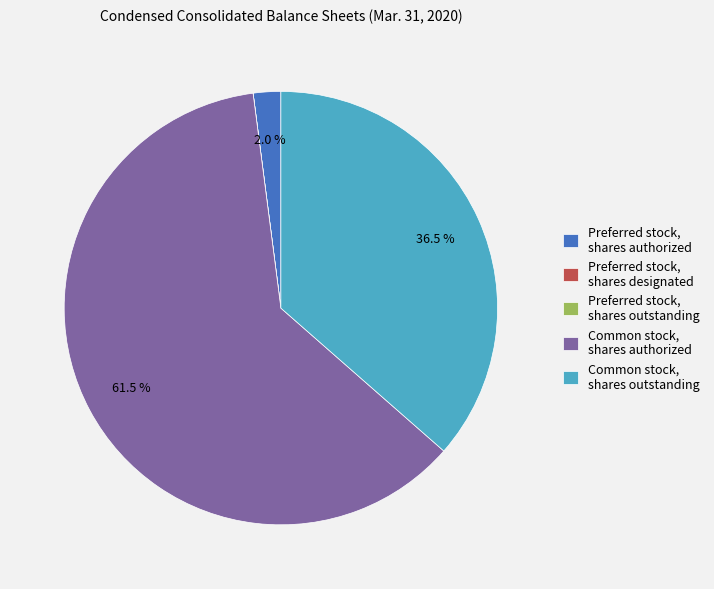

Which category has the biggest portion of the pie?

Common stock, shares authorized